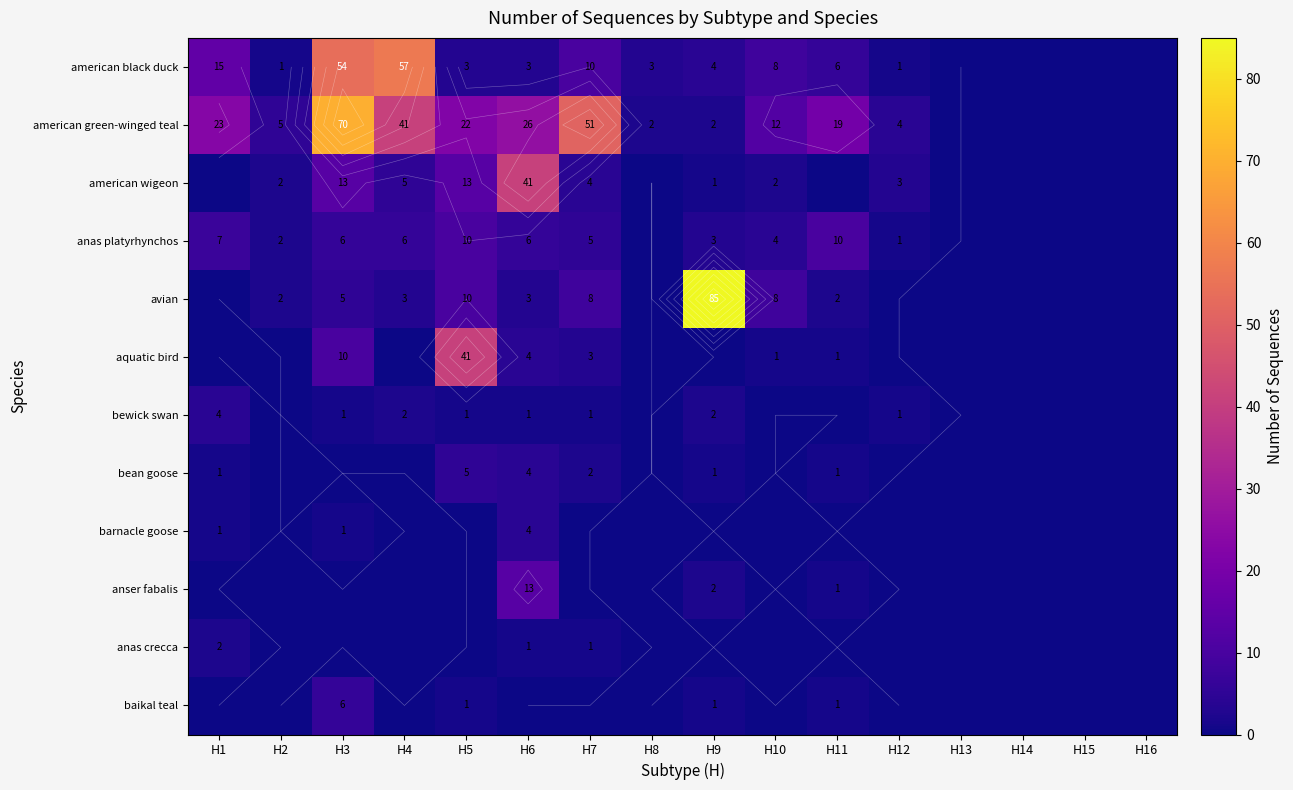

Rank the series at H5 from highest to lowest value.

aquatic bird, american green-winged teal, american wigeon, anas platyrhynchos, avian, bean goose, american black duck, bewick swan, baikal teal, barnacle goose, anser fabalis, anas crecca